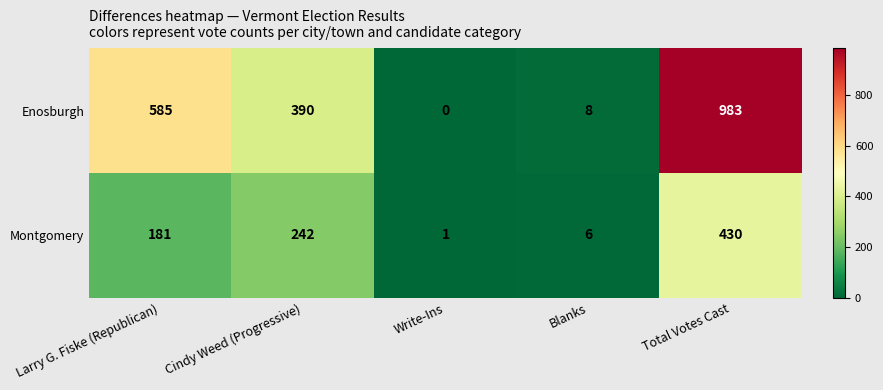

What is the difference between the highest and lowest values at Cindy Weed (Progressive)?

148